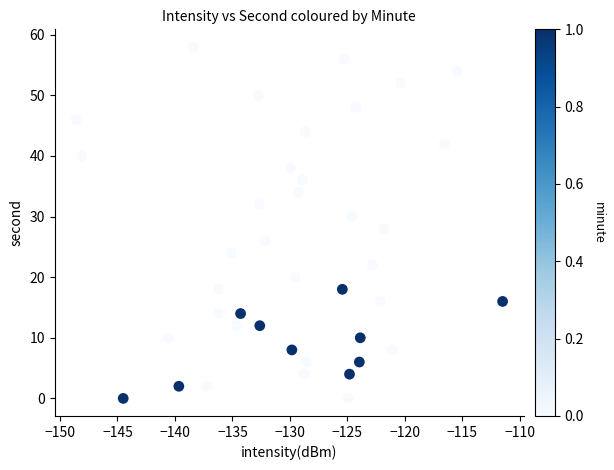

What is the range of Y values (max minus min)?

58